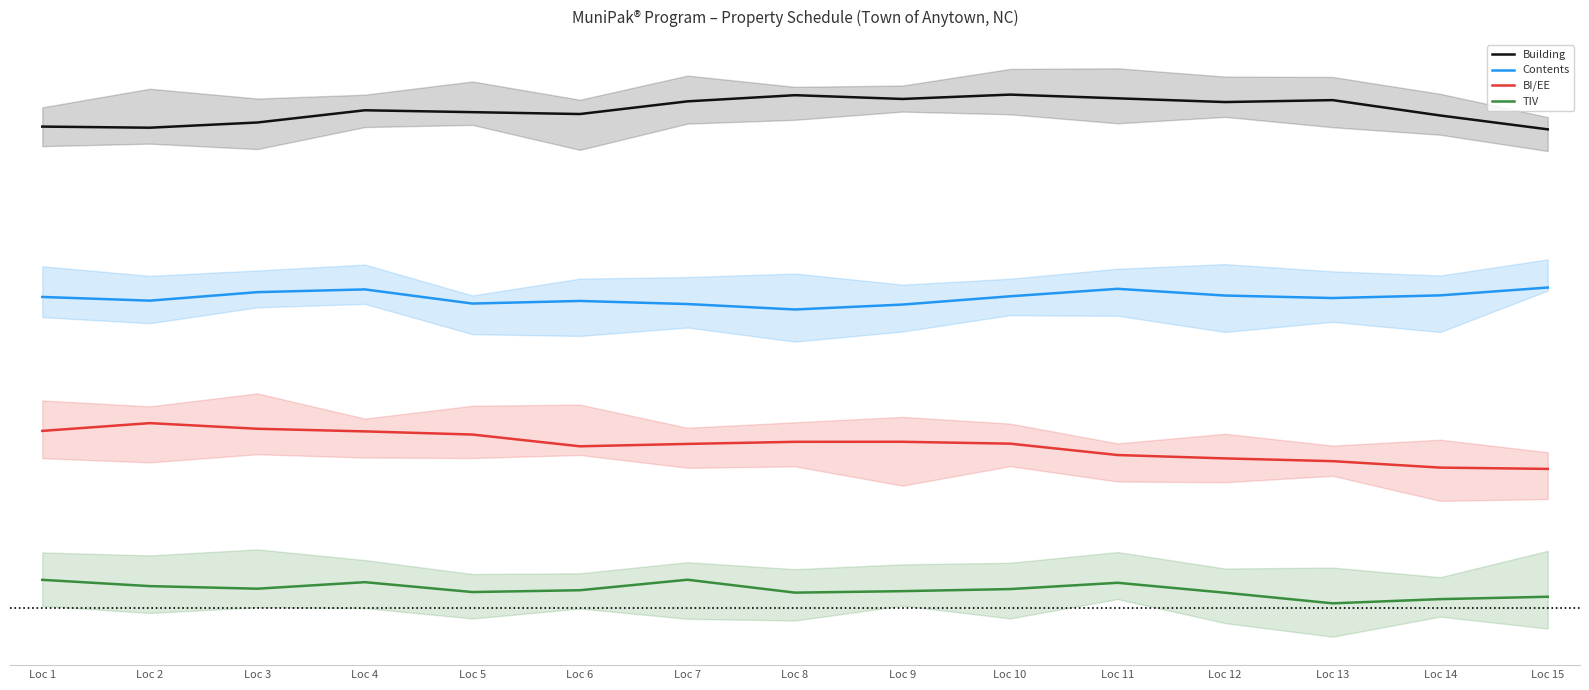

True or false: BI/EE and TIV cross at least once.

False